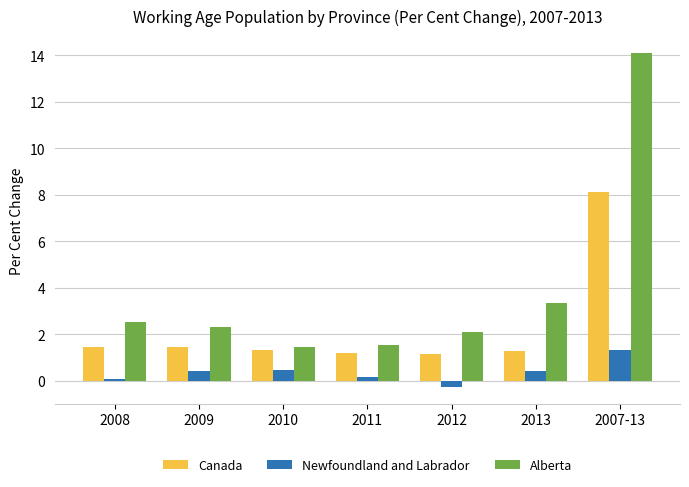

Is it true that Alberta equals 2.3 at 2009?

True